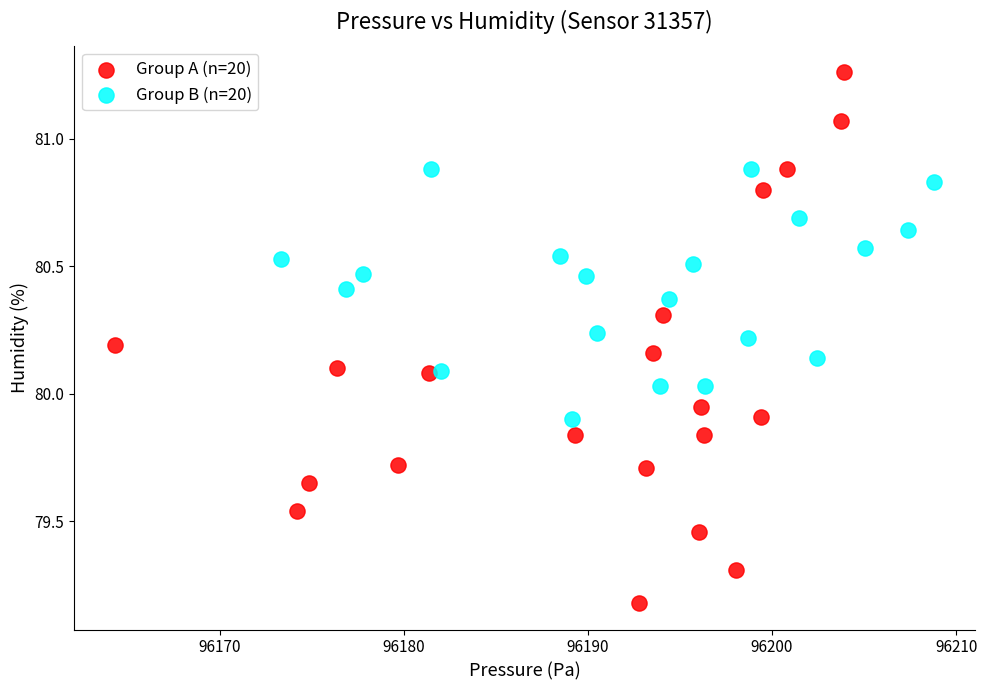

Which series has the largest Y range (max minus min)?

Group A (n=20)